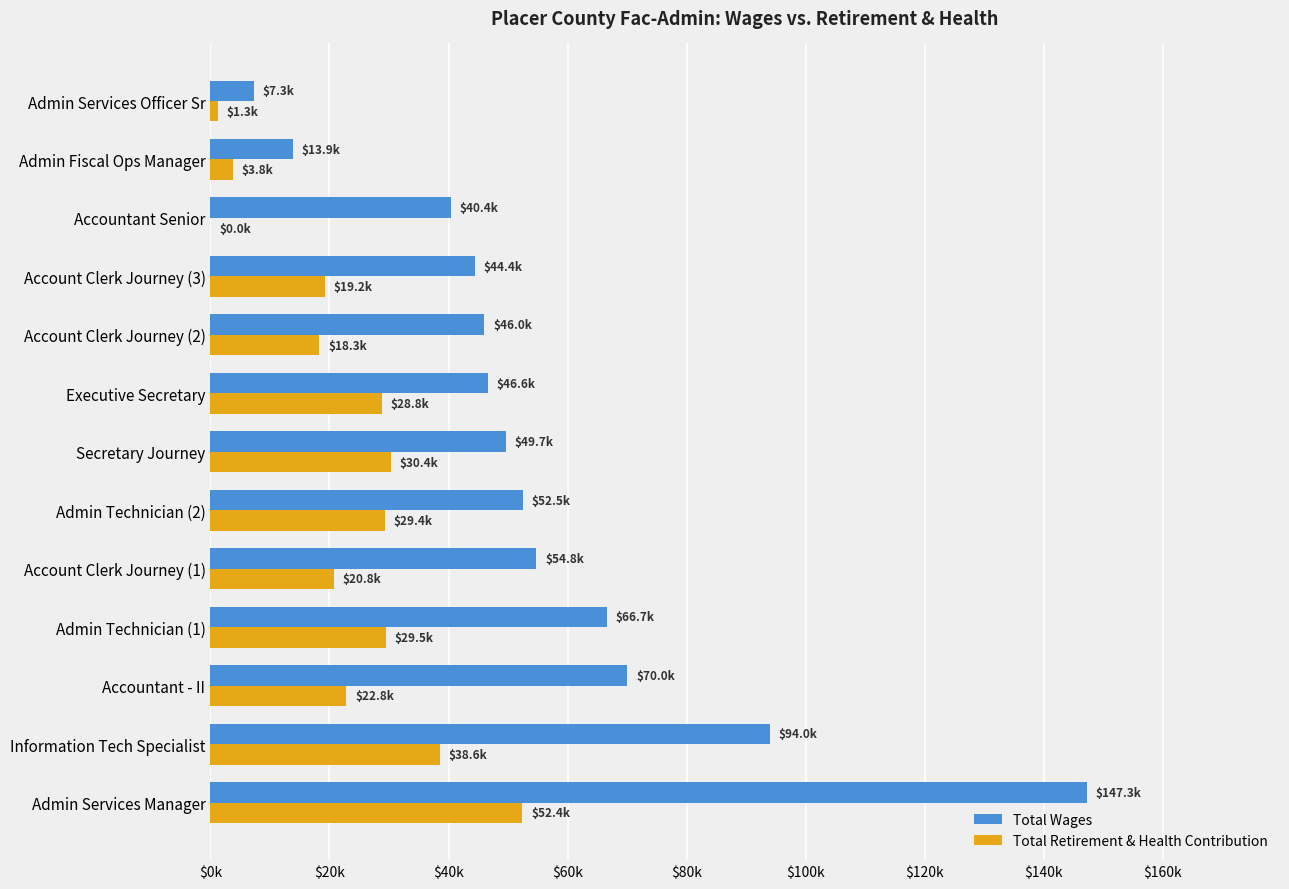

What are all the series names shown in the legend?

Total Wages, Total Retirement & Health Contribution